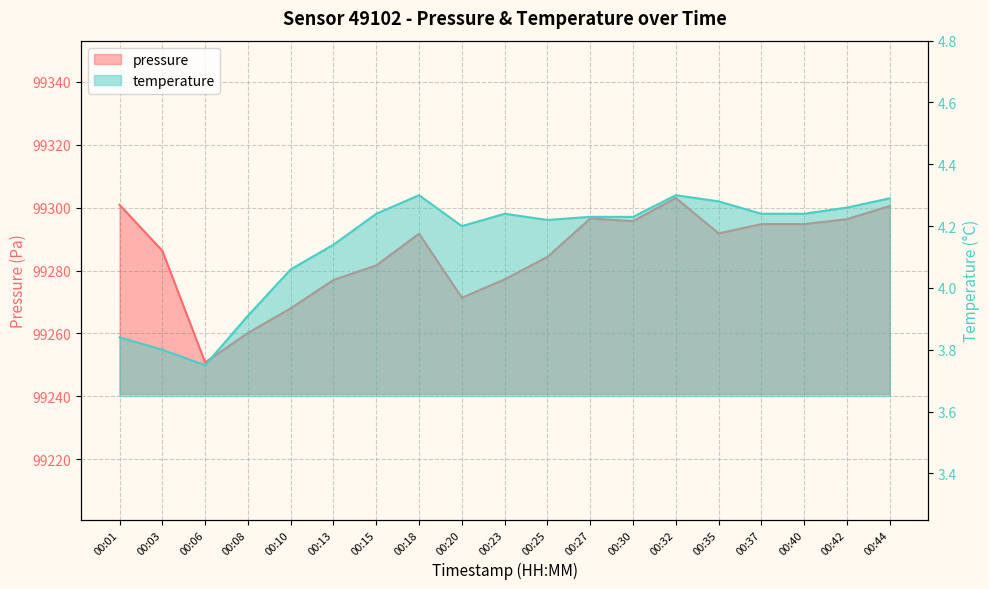

Rank the series by their maximum value, from lowest to highest.

temperature, pressure